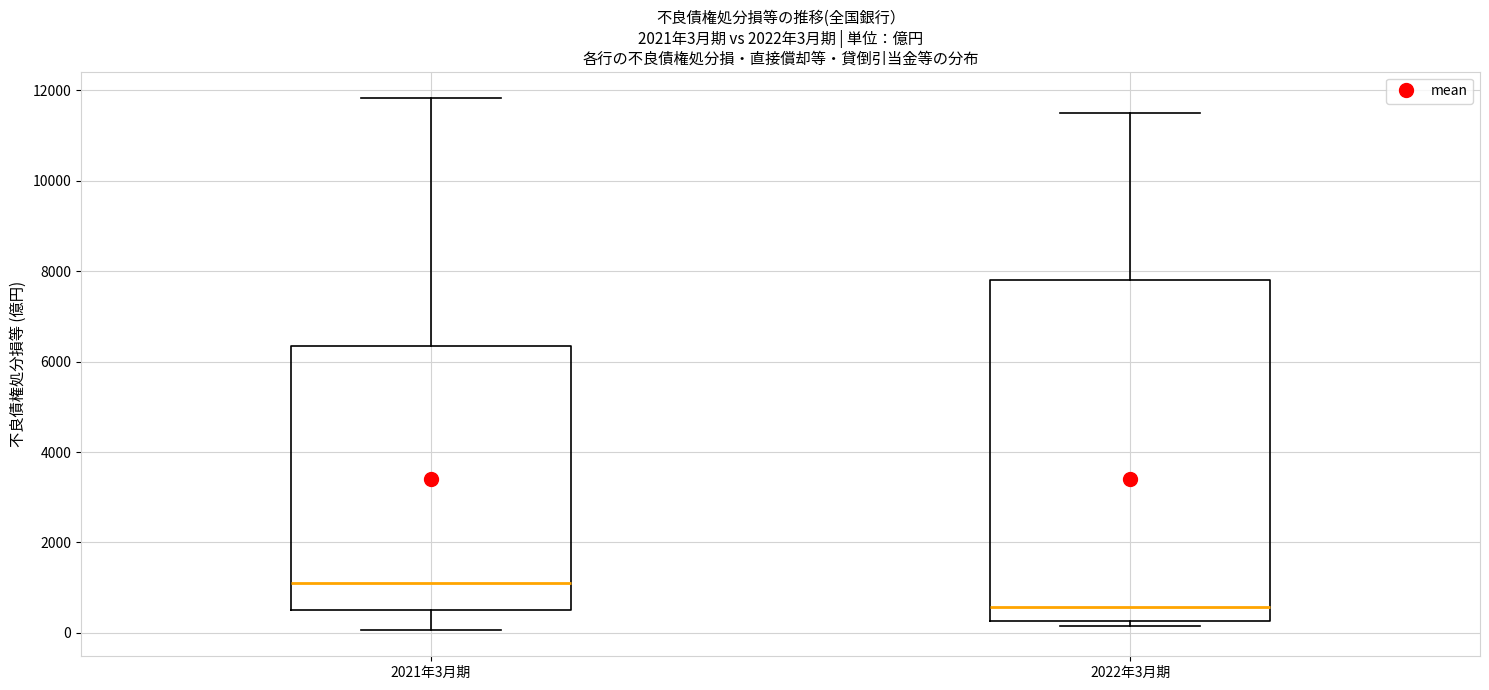

Comparing the boxes themselves (not the whiskers), which one is the tallest?

2022年3月期